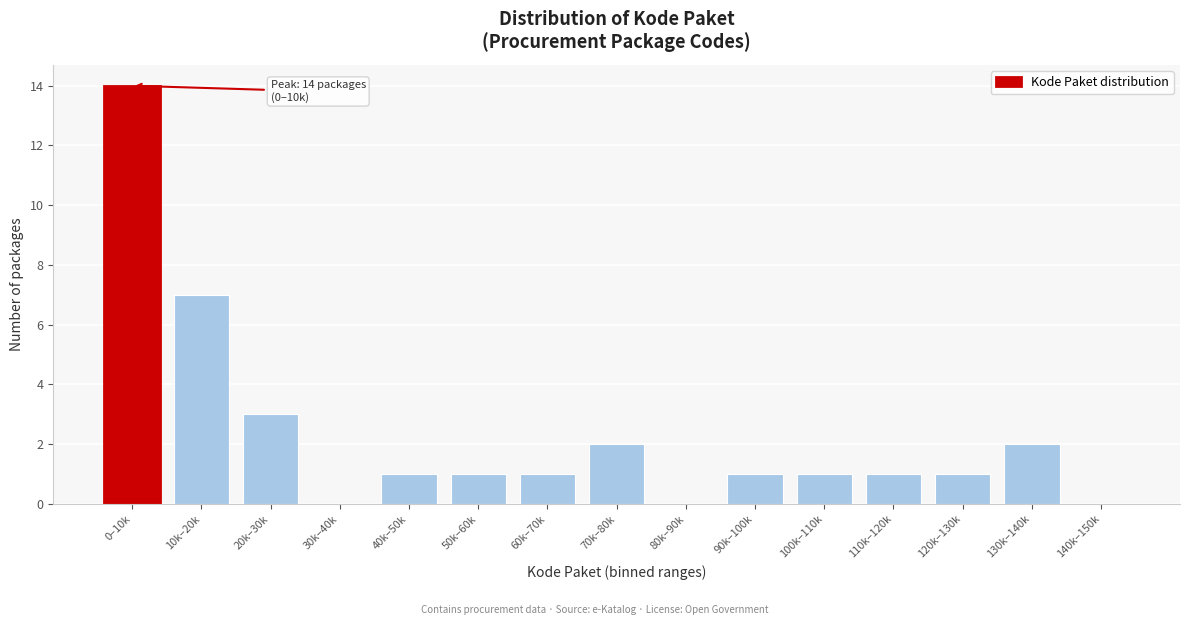

Reading left to right, what are all the values shown in this chart?

0–10k=14	10k–20k=7	20k–30k=3	30k–40k=0	40k–50k=1	50k–60k=1	60k–70k=1	70k–80k=2	80k–90k=0	90k–100k=1	100k–110k=1	110k–120k=1	120k–130k=1	130k–140k=2	140k–150k=0